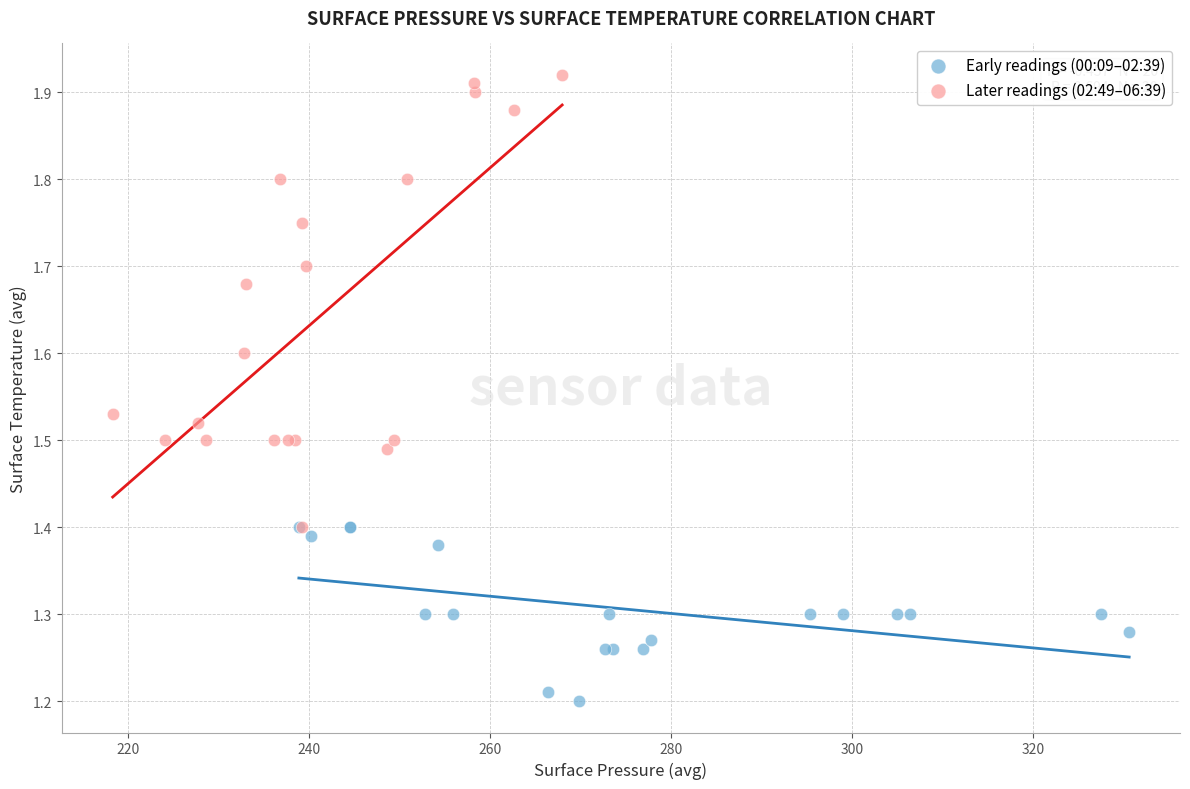

Which series contains the lowest Y value?

Early readings (00:09–02:39)